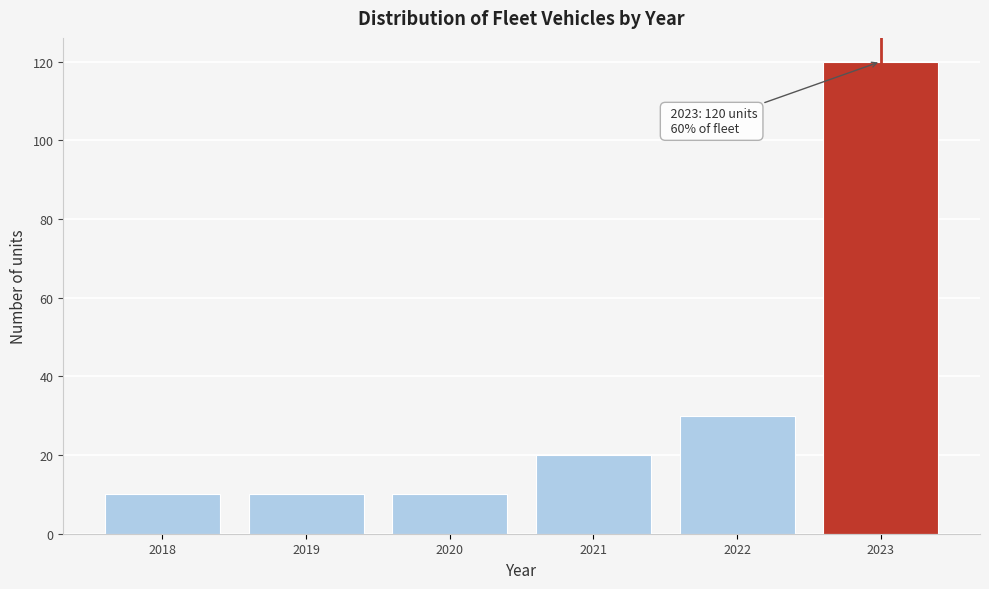

Which range on the x-axis has the tallest bar?

2022.5 to 2023.5